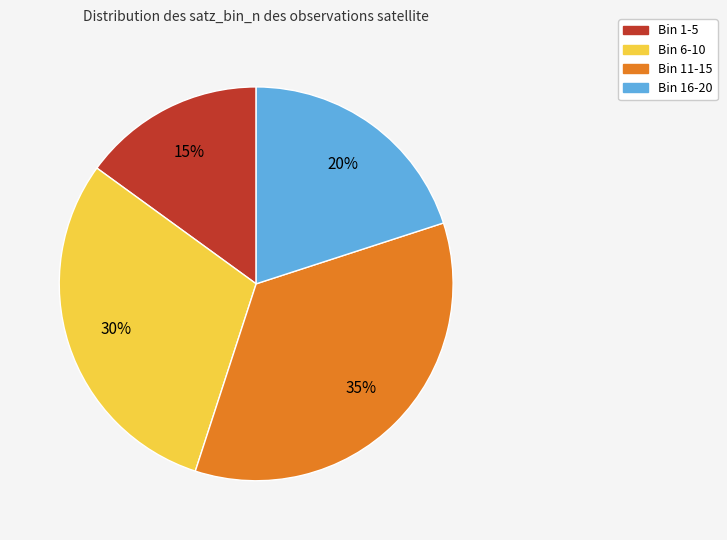

How many segments does this pie chart have?

4